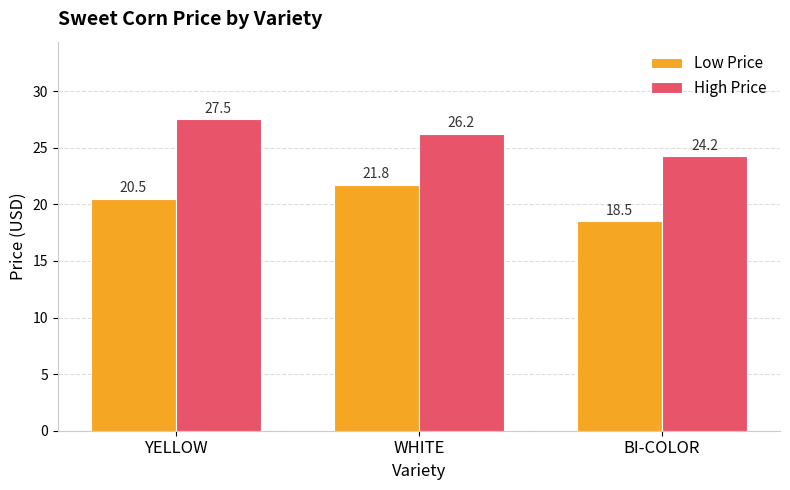

Is the value of Low Price at YELLOW greater than the value of High Price at YELLOW?

No